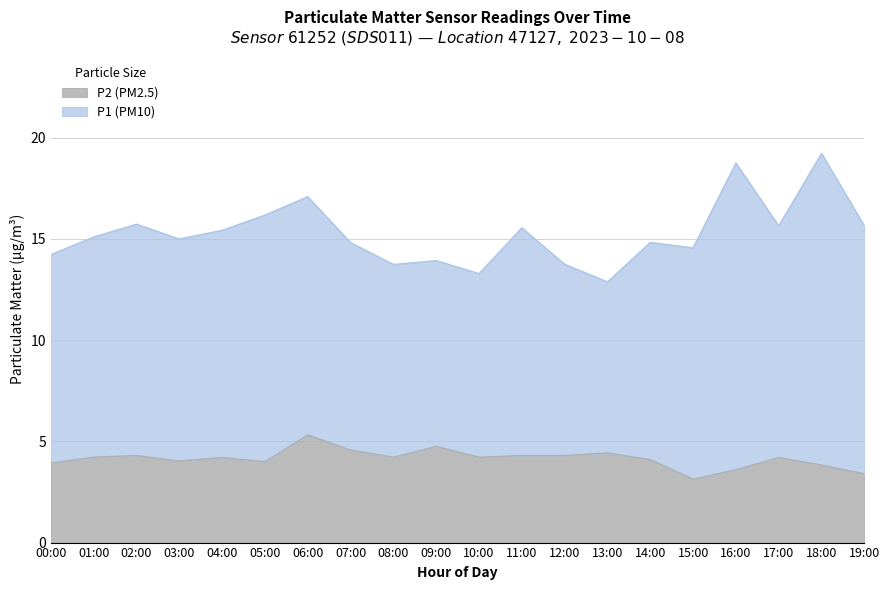

List the labels in order of value, smallest first.

15:00, 19:00, 16:00, 18:00, 00:00, 05:00, 03:00, 14:00, 04:00, 17:00, 01:00, 08:00, 10:00, 02:00, 11:00, 12:00, 13:00, 07:00, 09:00, 06:00